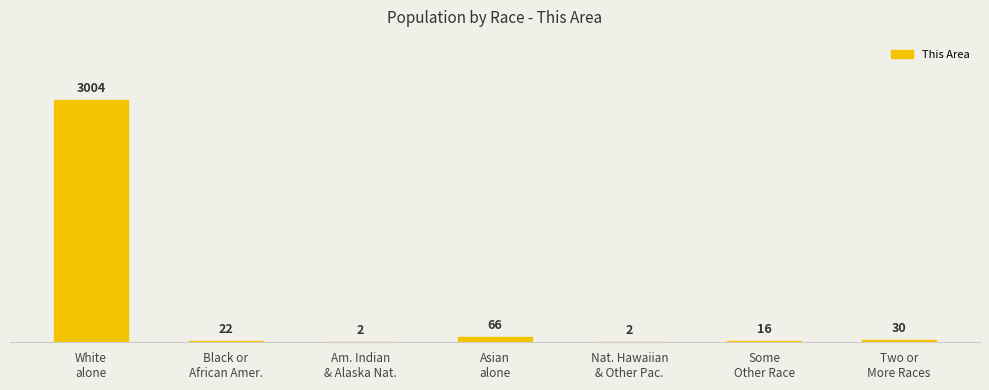

Count the number of categories in the chart.

7